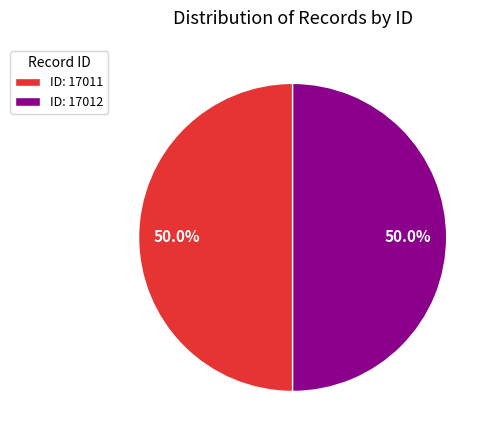

Count the number of slices in the pie.

2